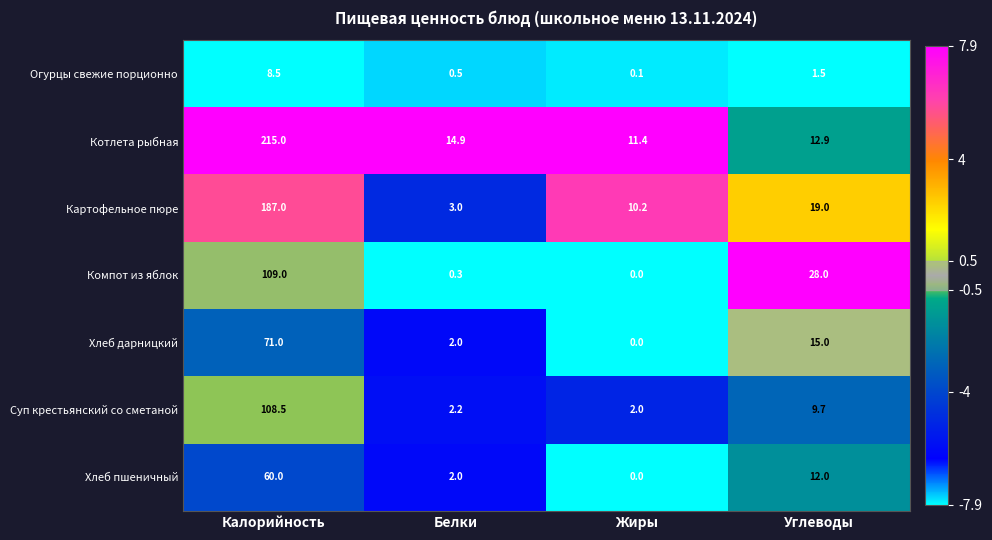

At how many categories does at least one series exceed 5?

4